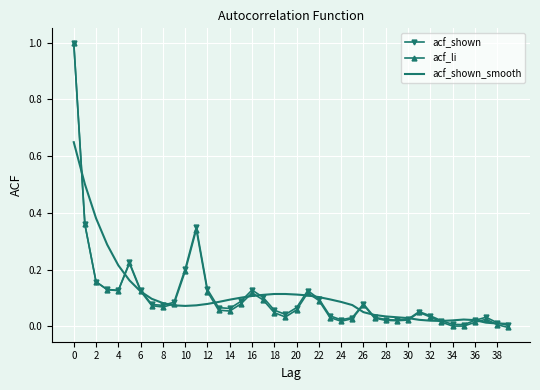

Which series has the largest range (max minus min)?

acf_li